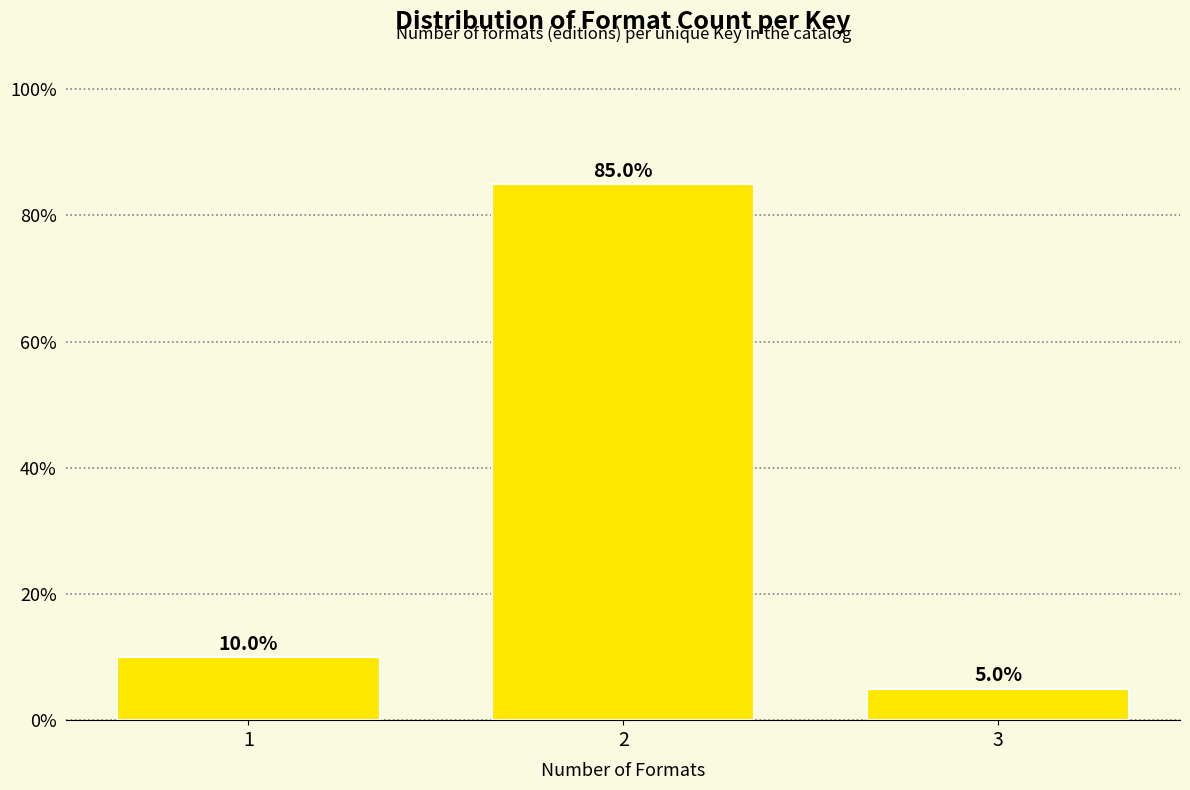

Reading left to right, list all the values displayed in this chart.

1=10	2=85	3=5